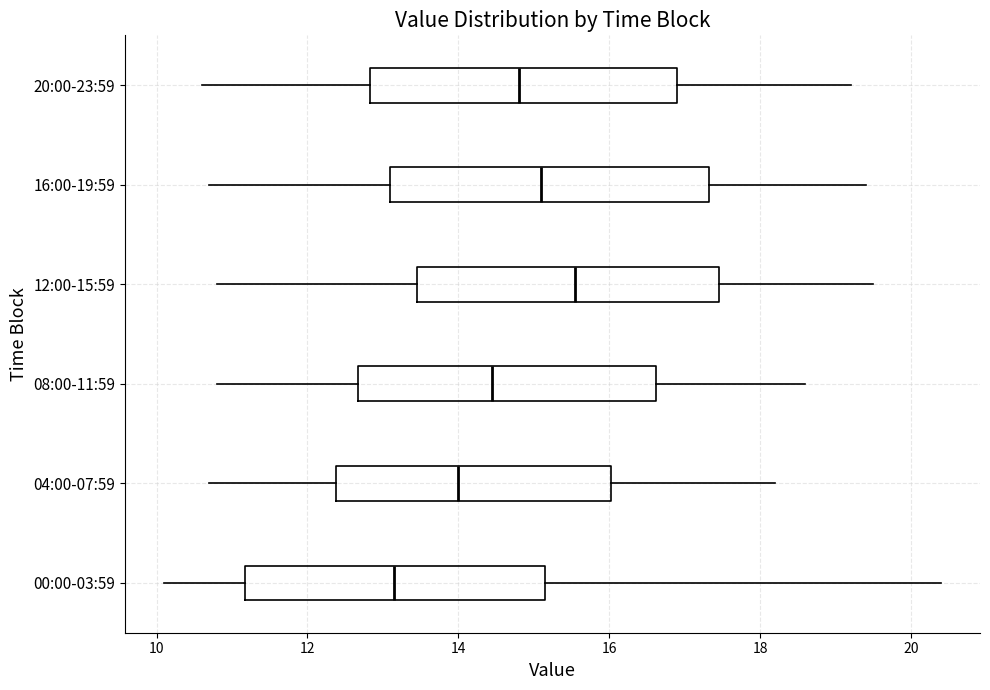

Reading bottom to top, read every box against the x-axis: the position of its median line, the range the box covers, and the ends of its whiskers. The values are not printed on the chart, so give them approximately, as read against the axis.

00:00-03:59: median 13.2, box 11.2 to 15.2, whiskers 10.2 to 20.4
04:00-07:59: median 14.0, box 12.4 to 16.0, whiskers 10.8 to 18.2
08:00-11:59: median 14.4, box 12.6 to 16.6, whiskers 10.8 to 18.6
12:00-15:59: median 15.6, box 13.4 to 17.4, whiskers 10.8 to 19.6
16:00-19:59: median 15.2, box 13.2 to 17.4, whiskers 10.8 to 19.4
20:00-23:59: median 14.8, box 12.8 to 17.0, whiskers 10.6 to 19.2